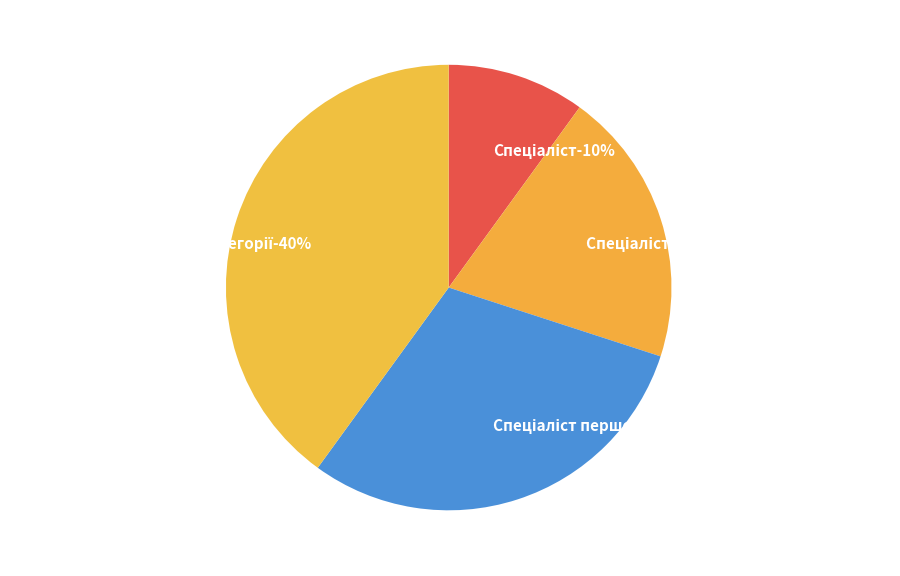

What percentage is the Спеціаліст вищої категорії slice, to the nearest percent?

40%